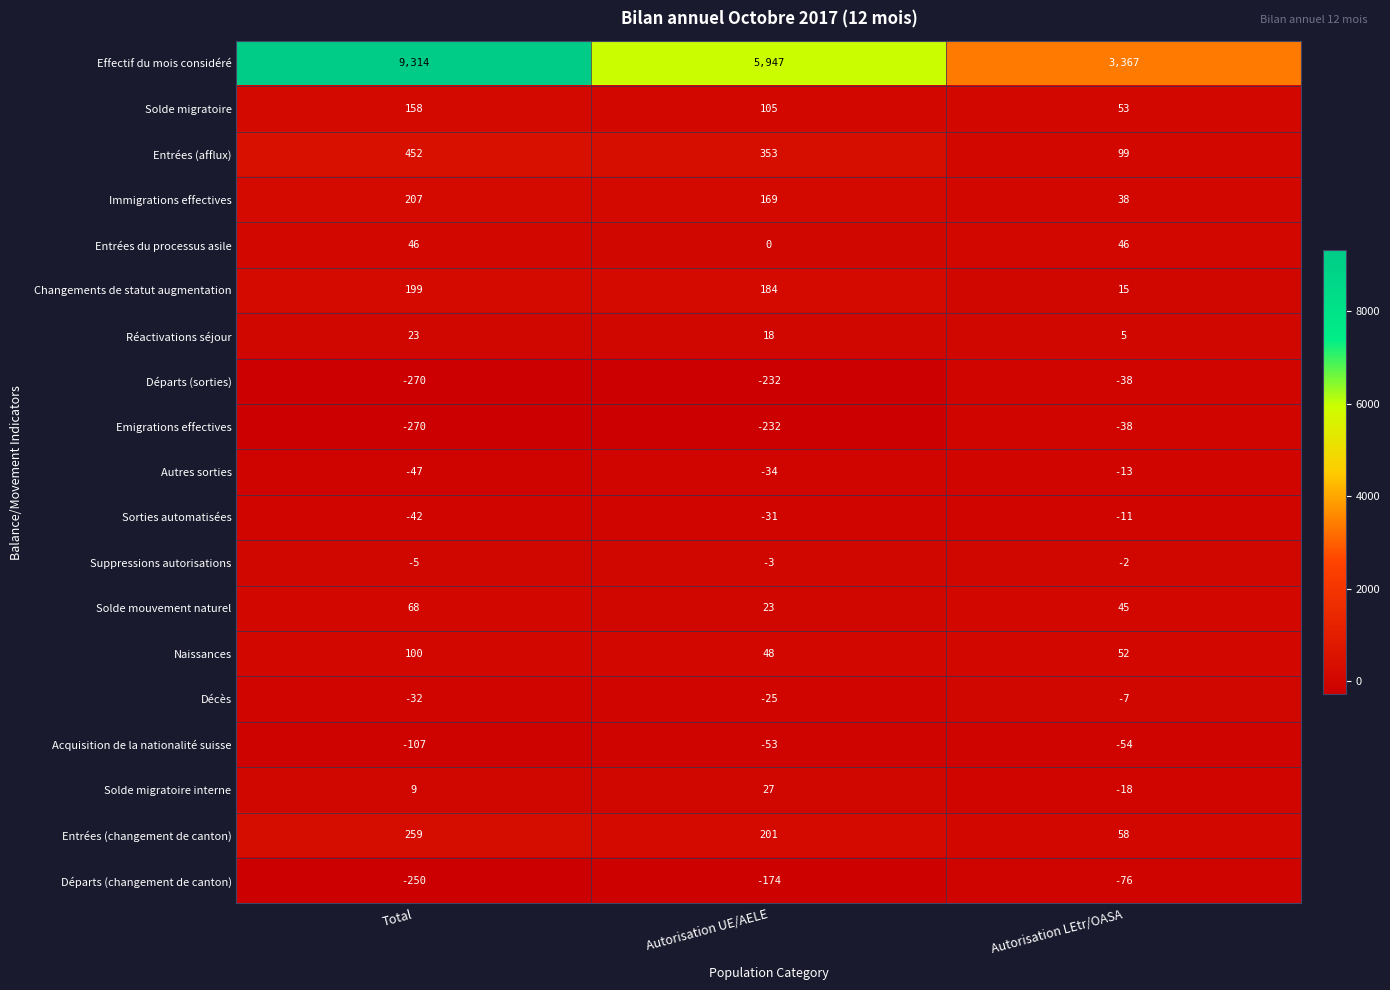

True or false: Suppressions autorisations has a value of -3 at Autorisation UE/AELE.

True